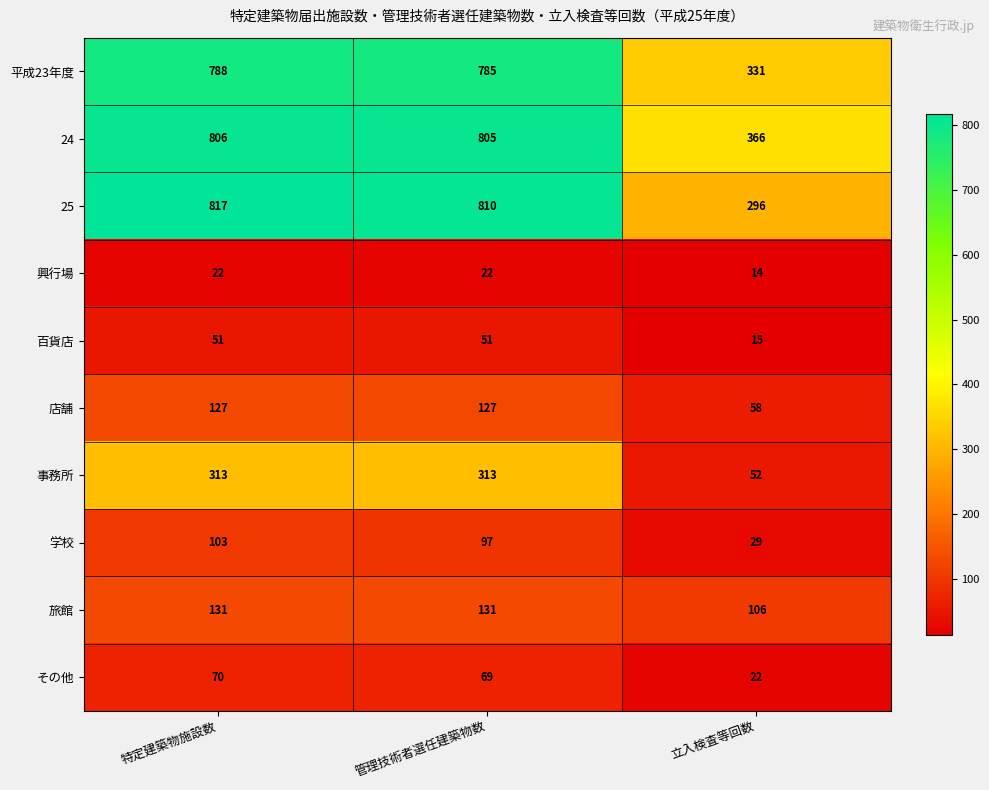

Rank the categories by 24 value from lowest to highest.

立入検査等回数, 管理技術者選任建築物数, 特定建築物施設数